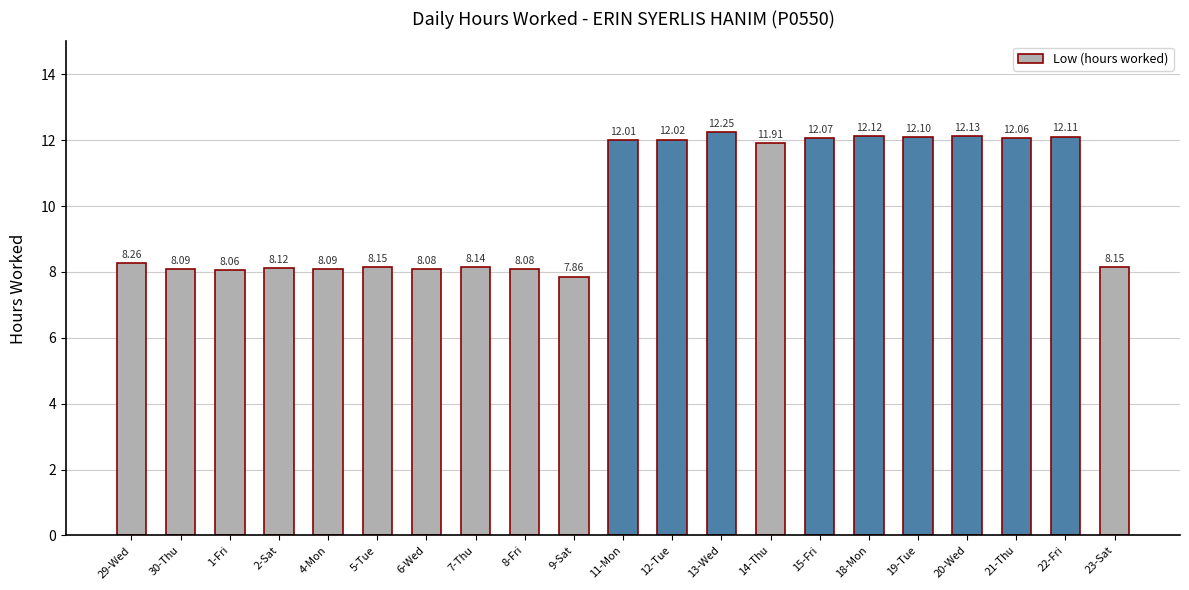

The chart shows a value of 3.4 at 5-Tue. True or false?

False